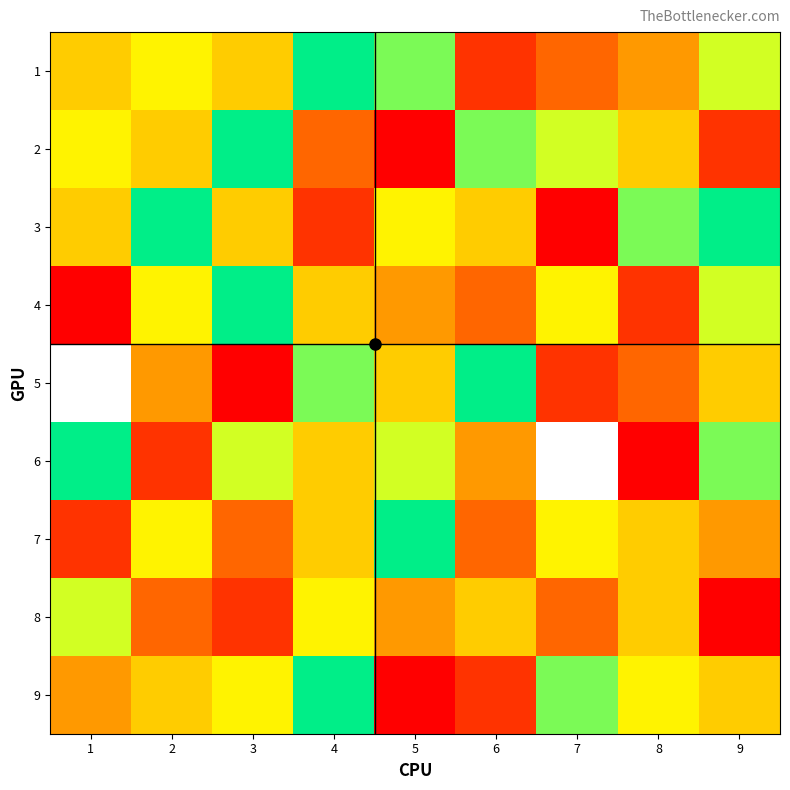

What is the maximum value shown in the chart?

9.0